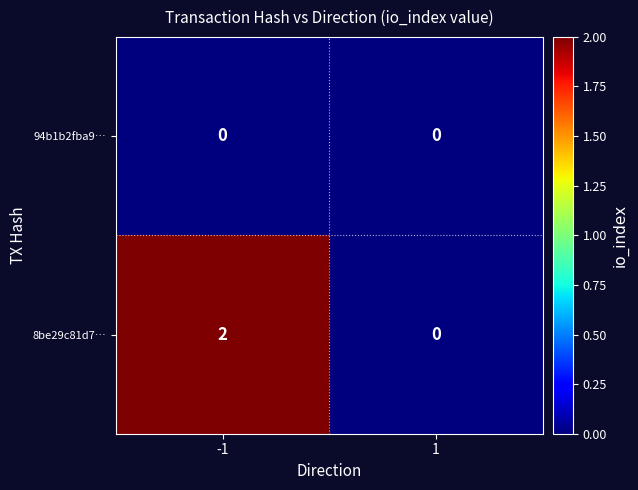

List the series in order of their peak value, lowest first.

94b1b2fba9…, 8be29c81d7…